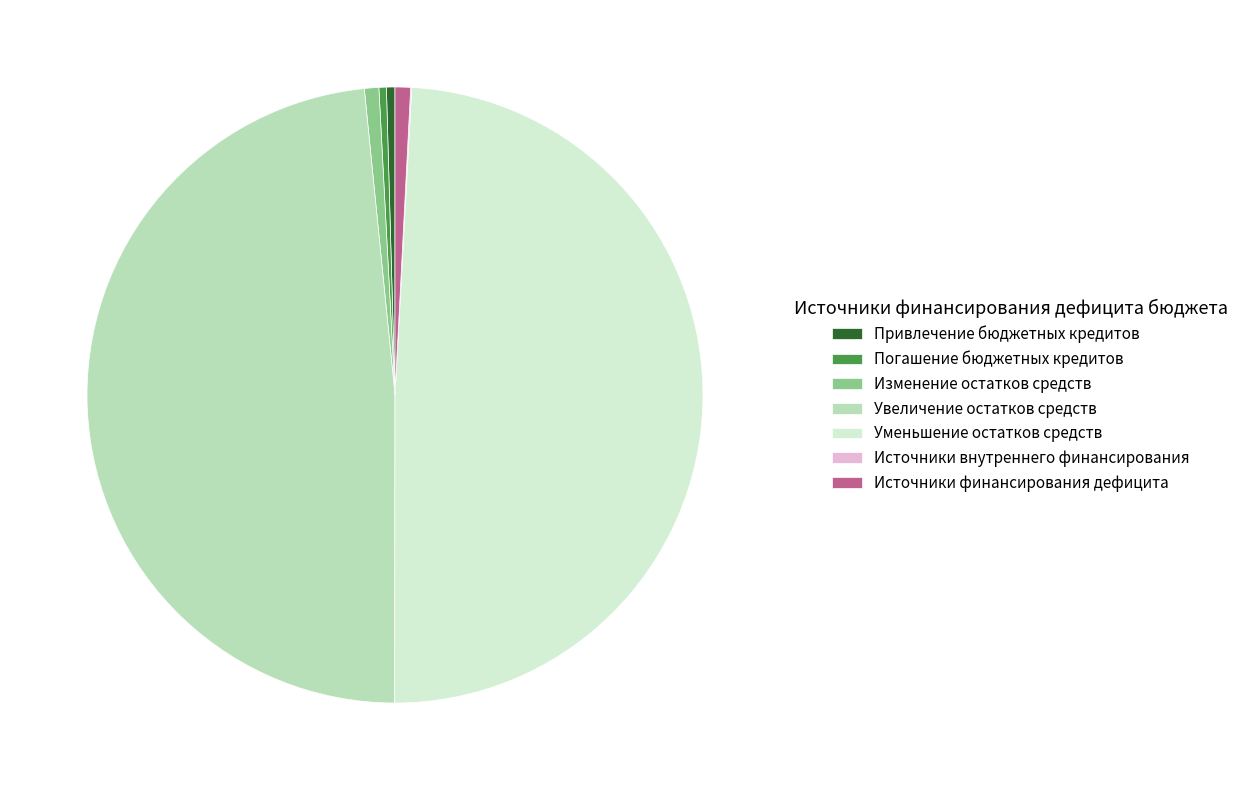

Which slice is the largest?

Уменьшение остатков средств